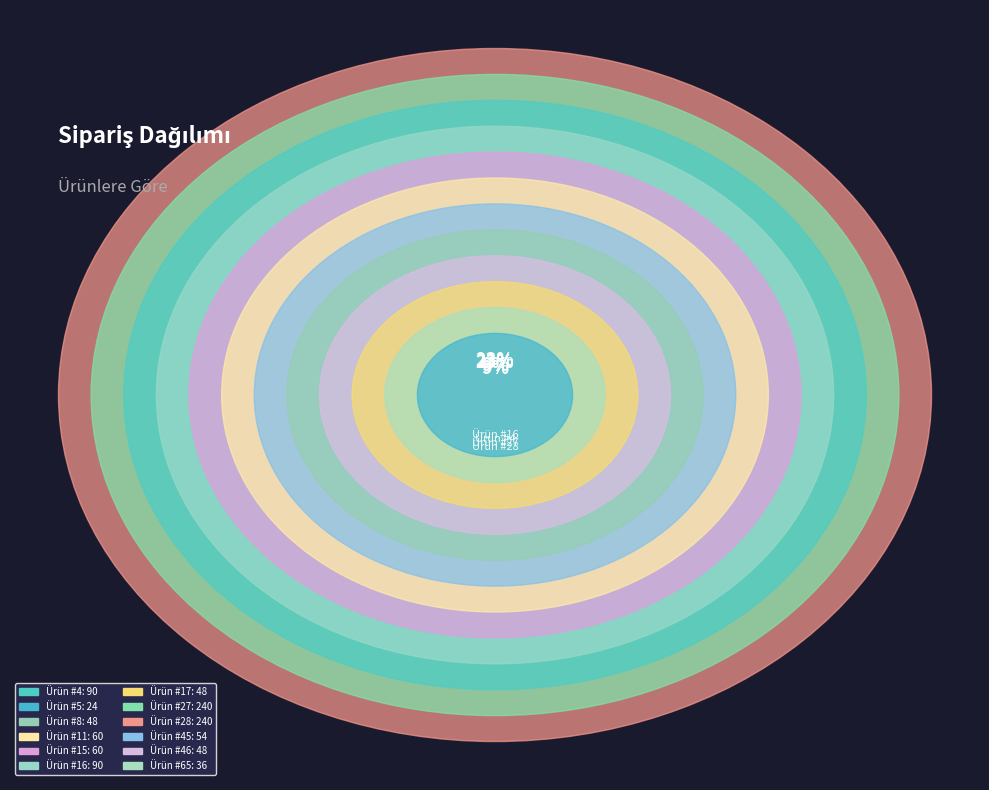

Approximately how many times larger is the value at Ürün #4 compared to Ürün #46?

1.9